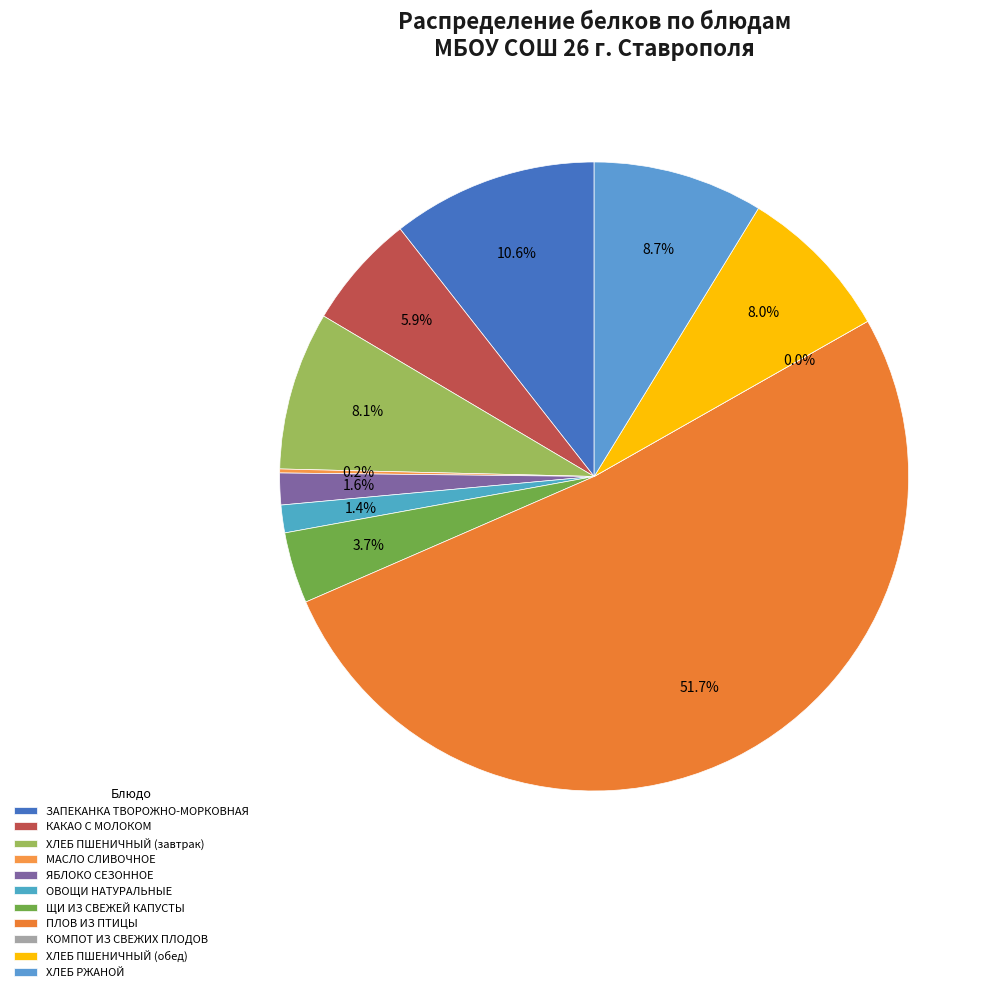

Is there a majority slice in this chart?

Yes